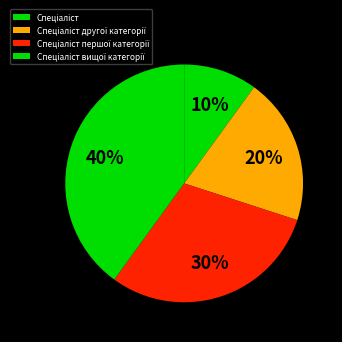

To the nearest percent, what is the average slice percentage?

25%